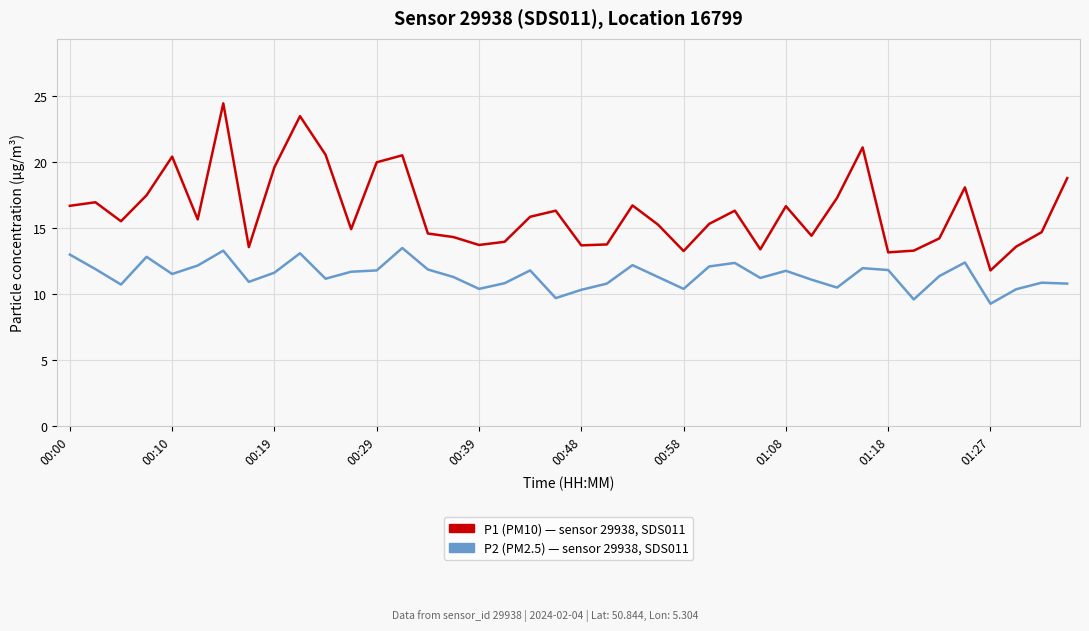

What is the minimum value shown in the chart?

9.3